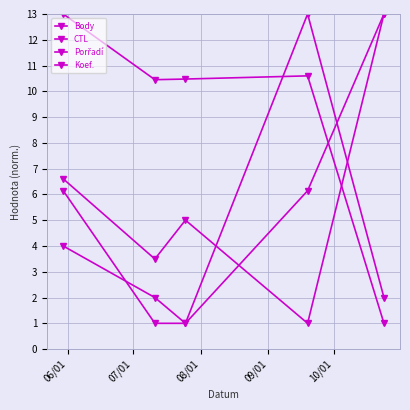

How many values in the CTL series exceed 10?

4